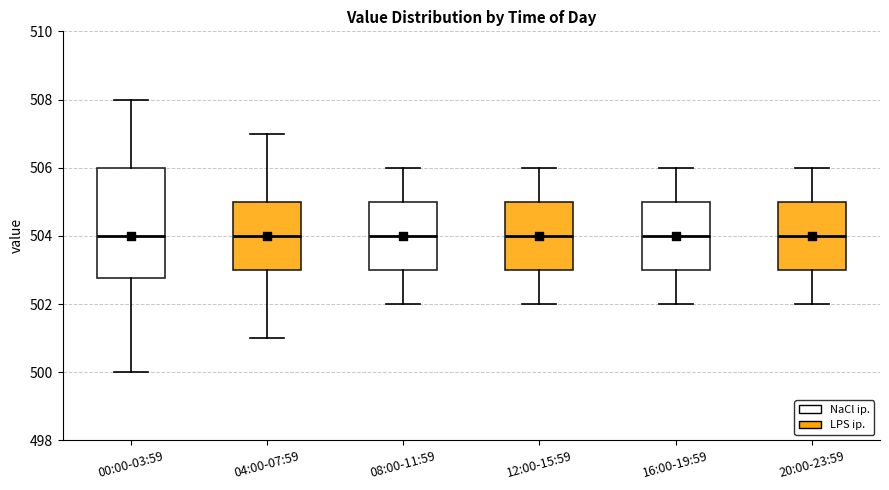

Reading left to right, read every box against the y-axis: the position of its median line, the range the box covers, and the ends of its whiskers. The values are not printed on the chart, so give them approximately, as read against the axis.

00:00-03:59: median 504.0, box 502.8 to 506.0, whiskers 500.0 to 508.0
04:00-07:59: median 504.0, box 503.0 to 505.0, whiskers 501.0 to 507.0
08:00-11:59: median 504.0, box 503.0 to 505.0, whiskers 502.0 to 506.0
12:00-15:59: median 504.0, box 503.0 to 505.0, whiskers 502.0 to 506.0
16:00-19:59: median 504.0, box 503.0 to 505.0, whiskers 502.0 to 506.0
20:00-23:59: median 504.0, box 503.0 to 505.0, whiskers 502.0 to 506.0